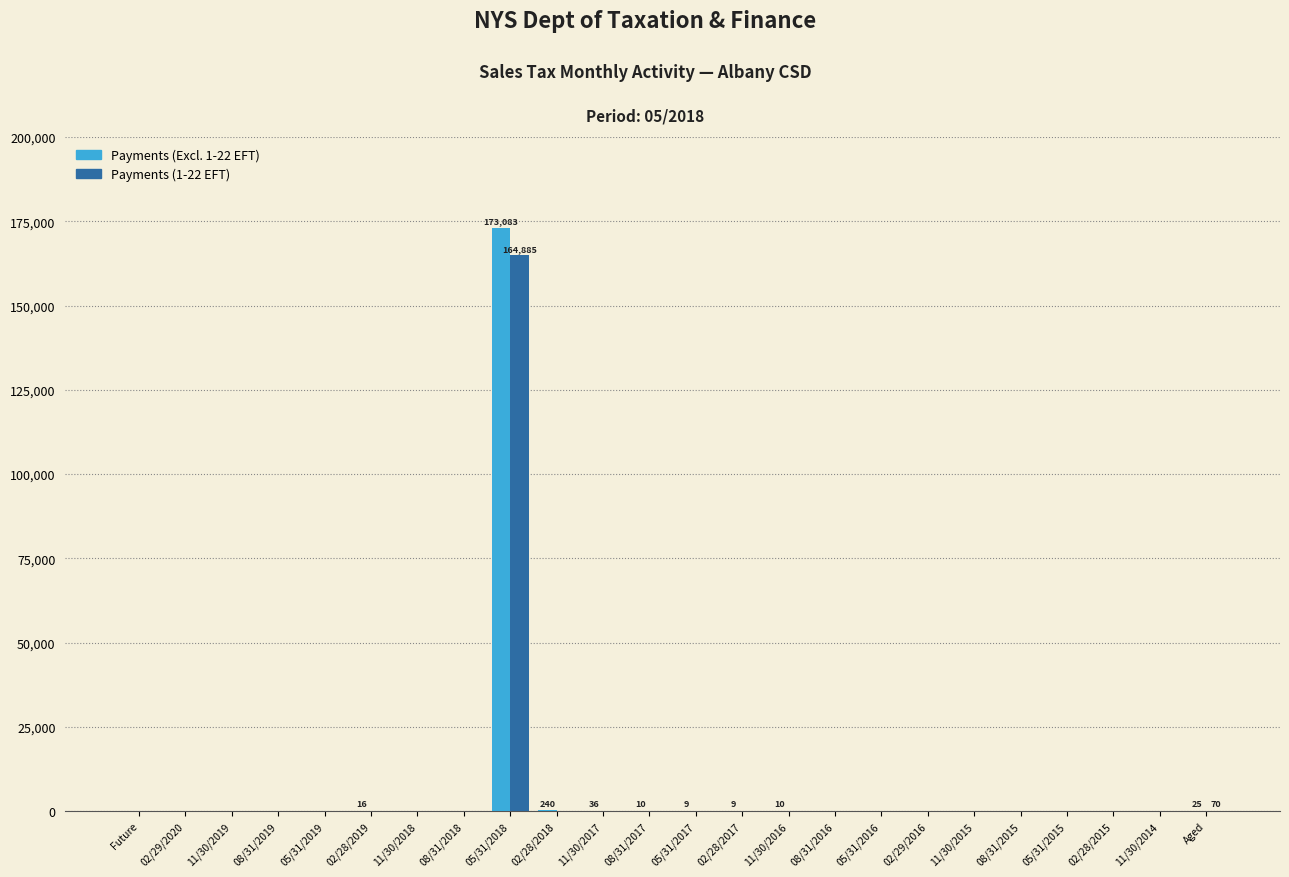

What is the maximum value shown in the chart?

173083.0